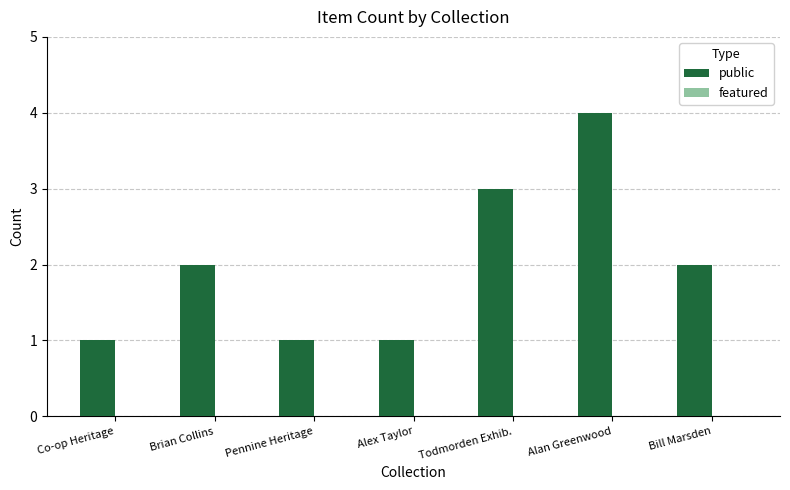

What is the label of the 7th bar from the left?

Bill Marsden